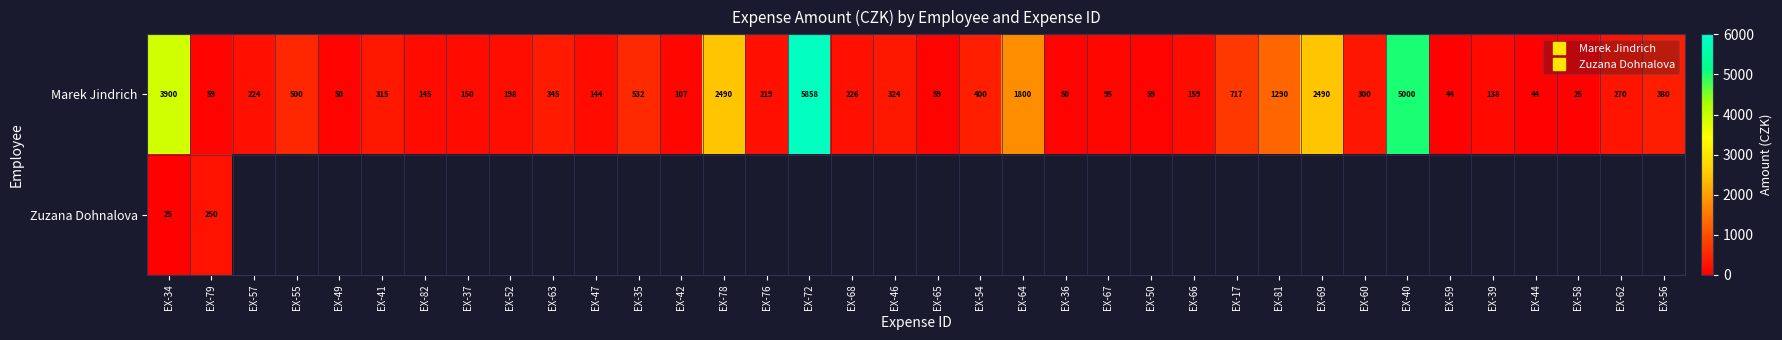

Which category has the lowest value in the Zuzana Dohnalova series?

EX-34